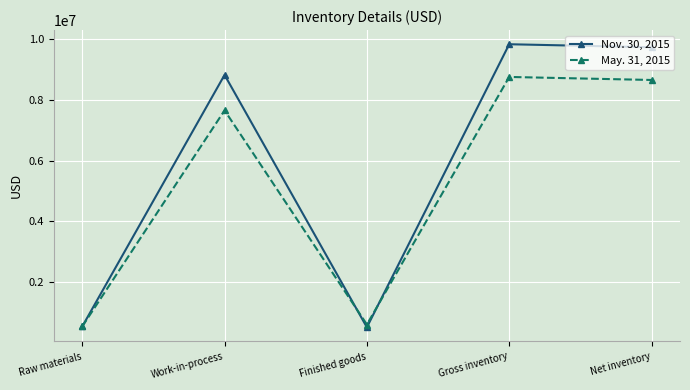

Where is the first local maximum for Nov. 30, 2015?

Work-in-process